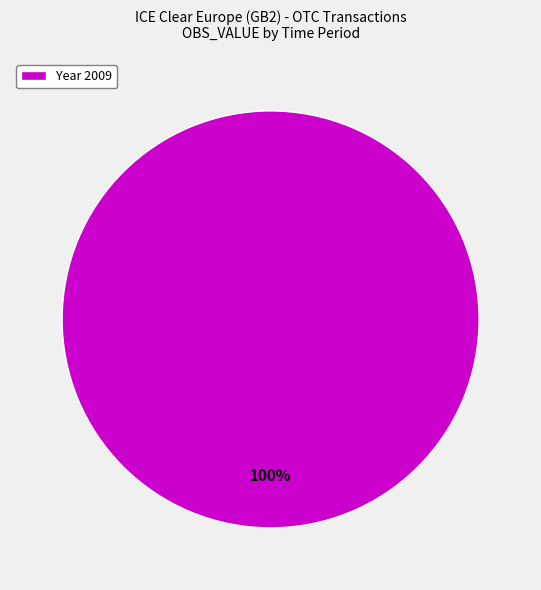

Count the number of slices in the pie.

1